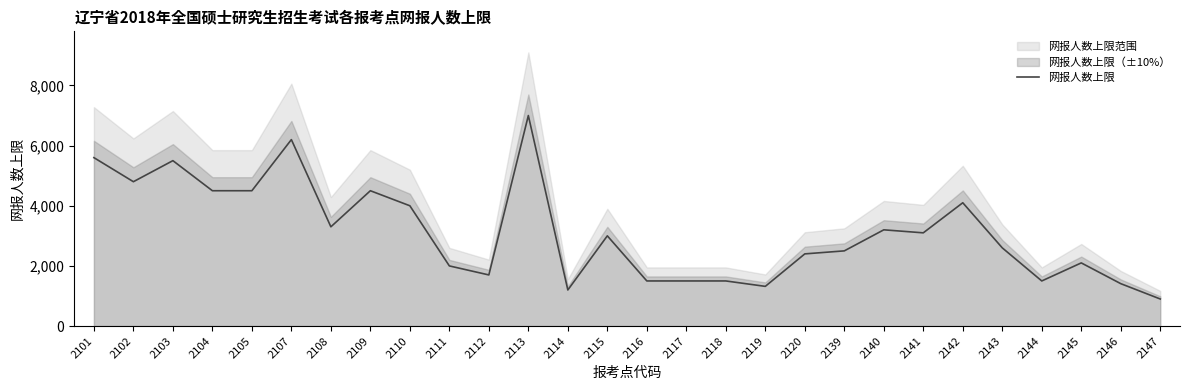

At which category does the chart reach its minimum across all series?

2147